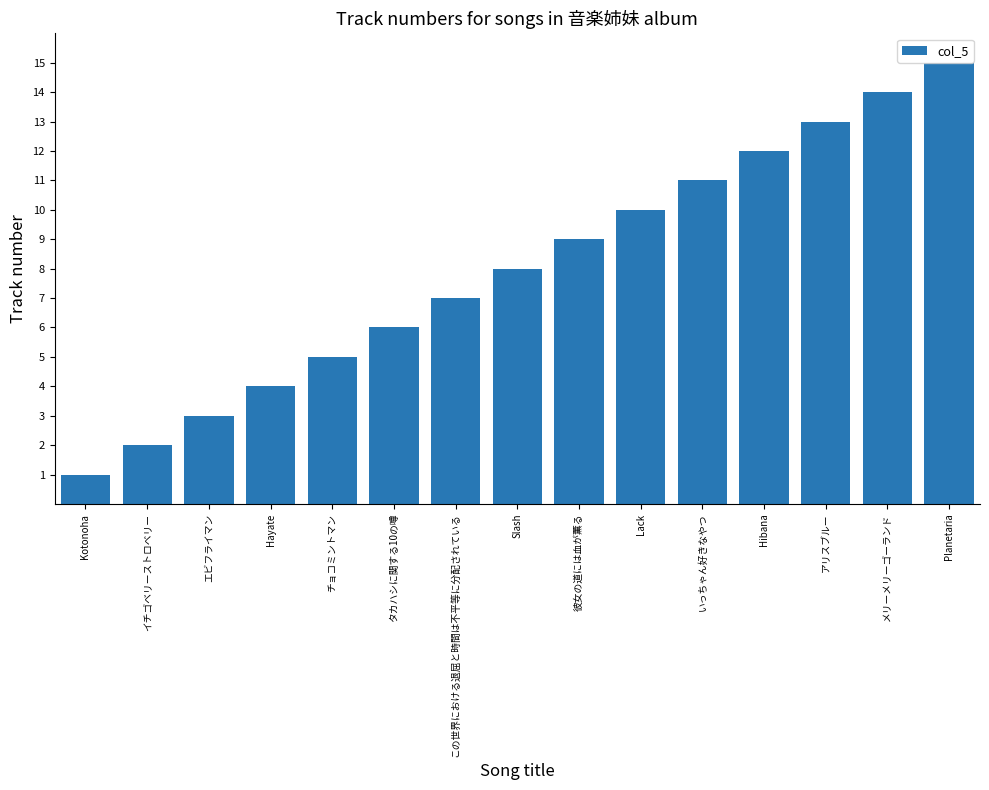

Rank the categories by value from highest to lowest.

Planetaria, メリーメリーゴーランド, アリスブルー, Hibana, いっちゃん好きなやつ, Lack, 彼女の道には血が薫る, Slash, この世界における退屈と時間は不平等に分配されている, タカハシに関する10の噂, チョコミントマン, Hayate, エビフライマン, イチゴベリーストロベリー, Kotonoha